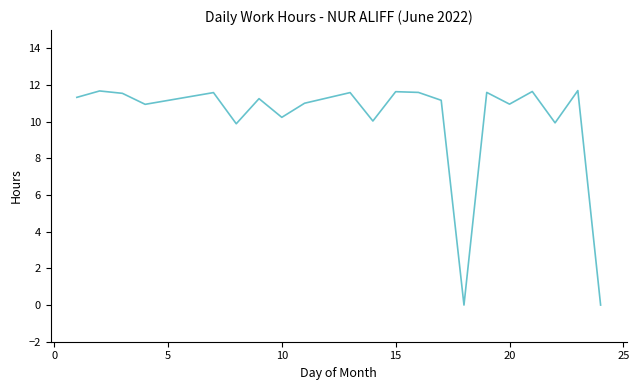

What is the difference between the maximum and minimum values?

11.7